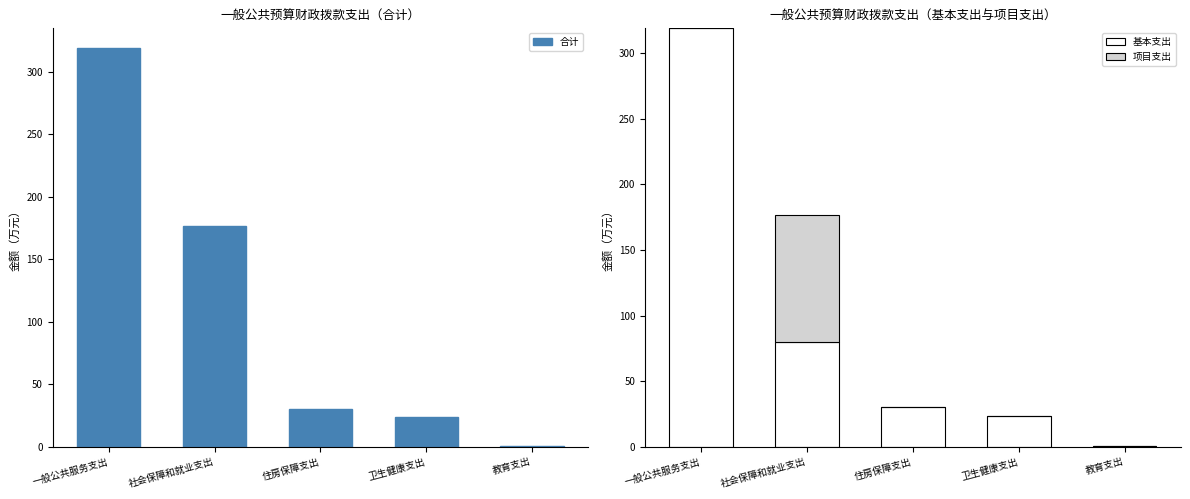

The value of 项目支出 at 一般公共服务支出 is -62.9. True or false?

False